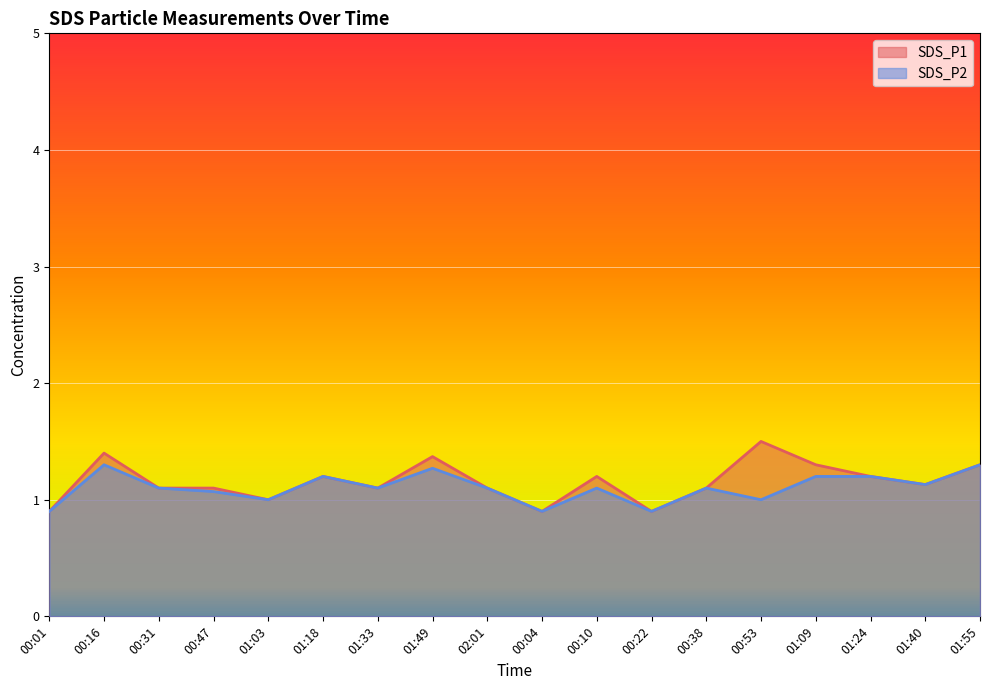

List the series in order of their peak value, highest first.

SDS_P1, SDS_P2